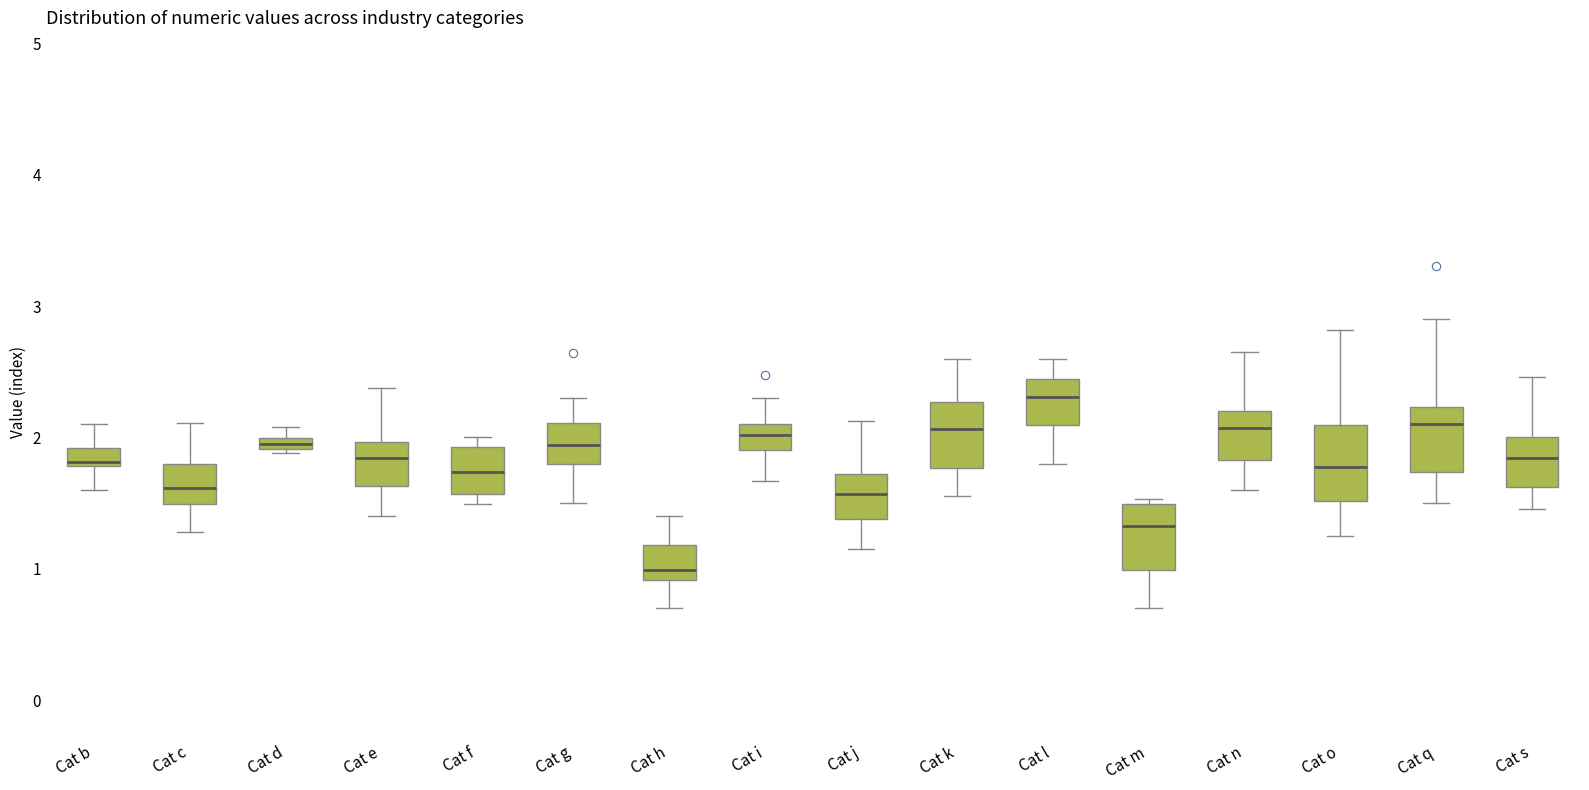

Where does the upper whisker of the box for Cat q end on the y-axis? The values are not printed on the chart, so give them approximately, as read against the axis.

2.9